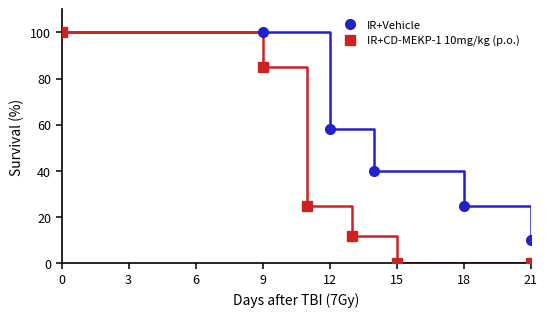

What is the value of the IR+CD-MEKP-1 10mg/kg (p.o.) point at the 4th from the left?

12